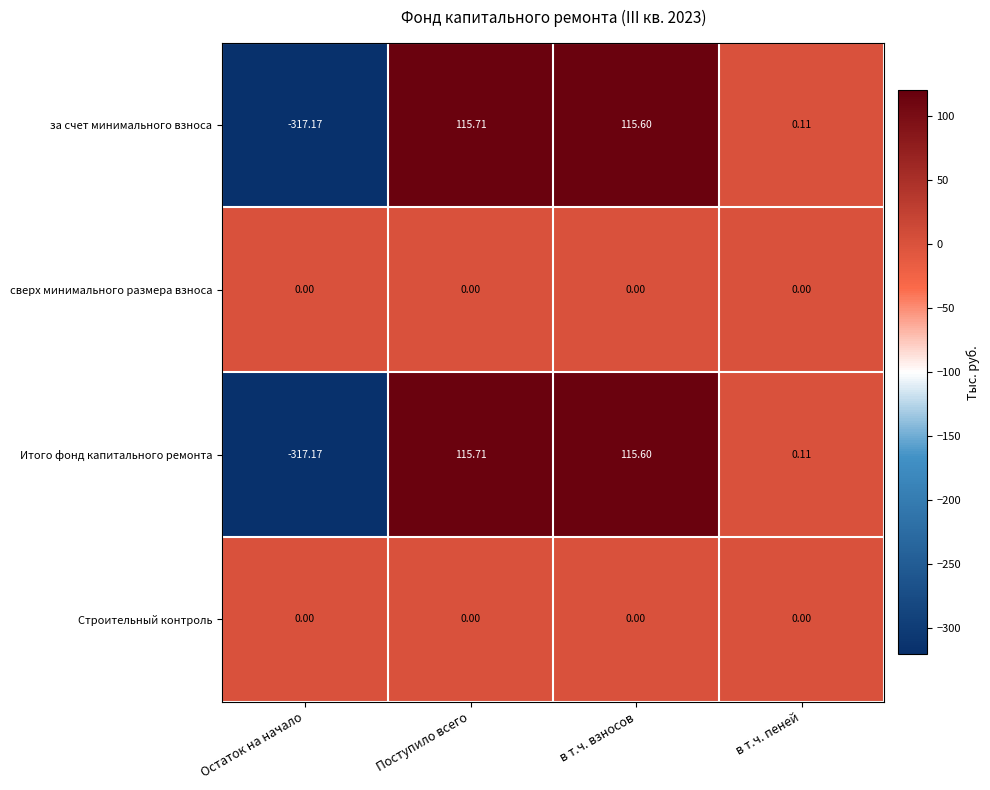

List the labels in order of Итого фонд капитального ремонта value, smallest first.

Остаток на начало, в т.ч. пеней, в т.ч. взносов, Поступило всего